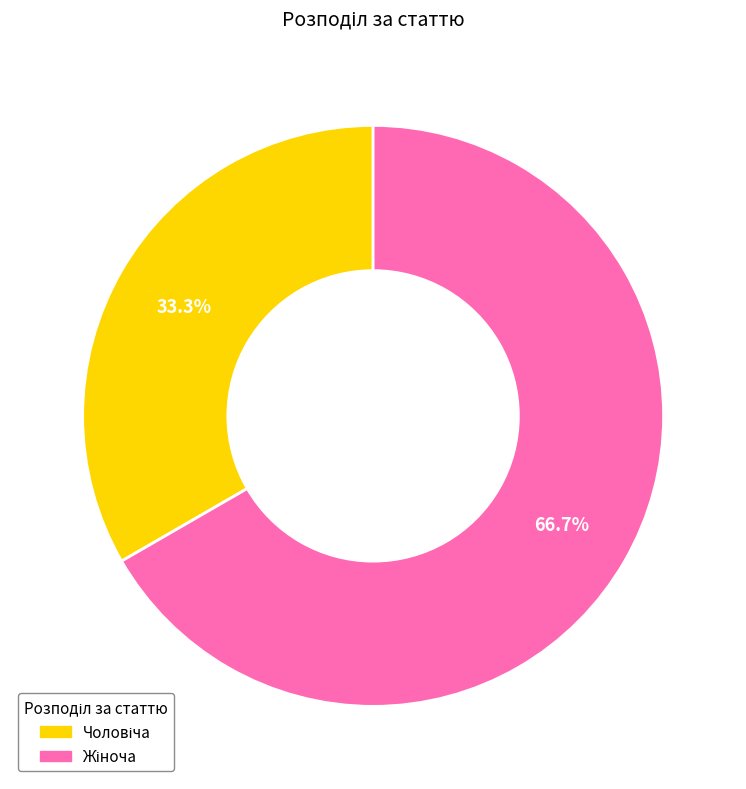

Is there a majority slice in this chart?

Yes